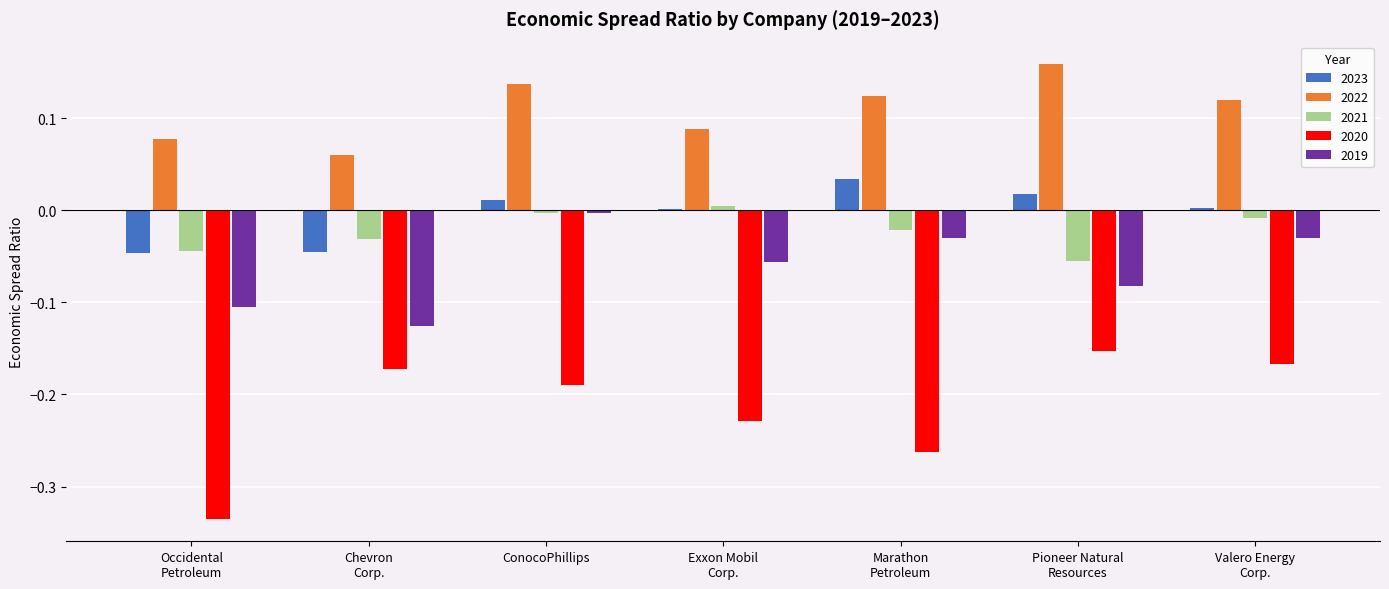

What is the sum of all 2020 values?

-1.5